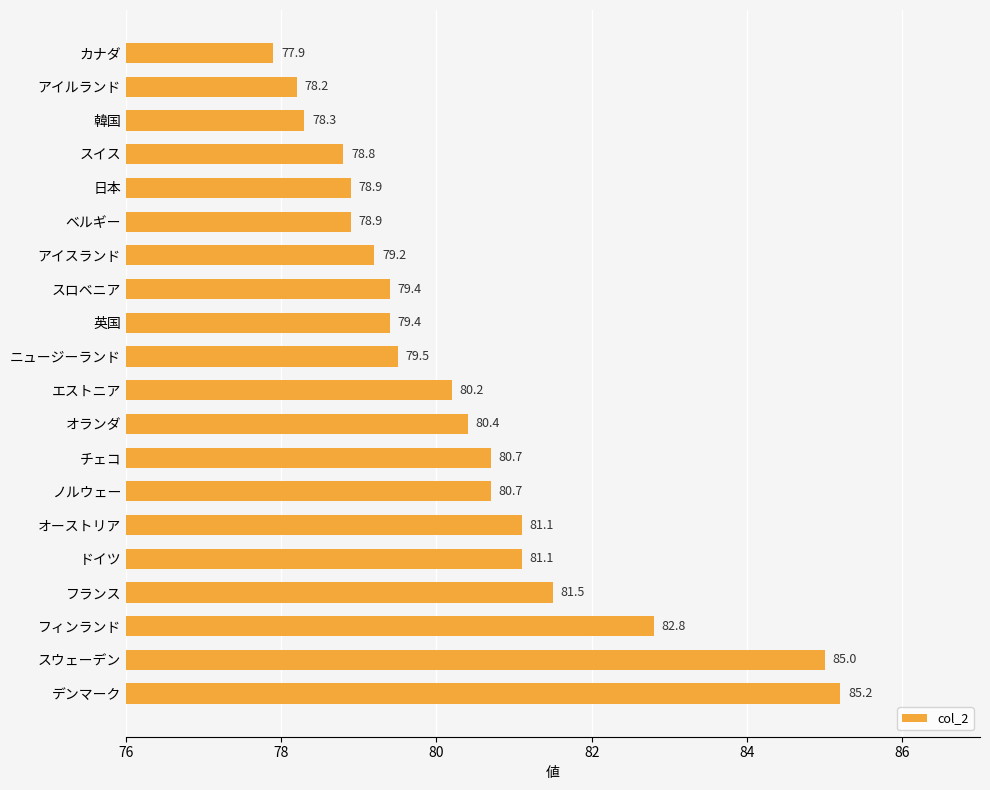

What is the sum of all values?

1607.2